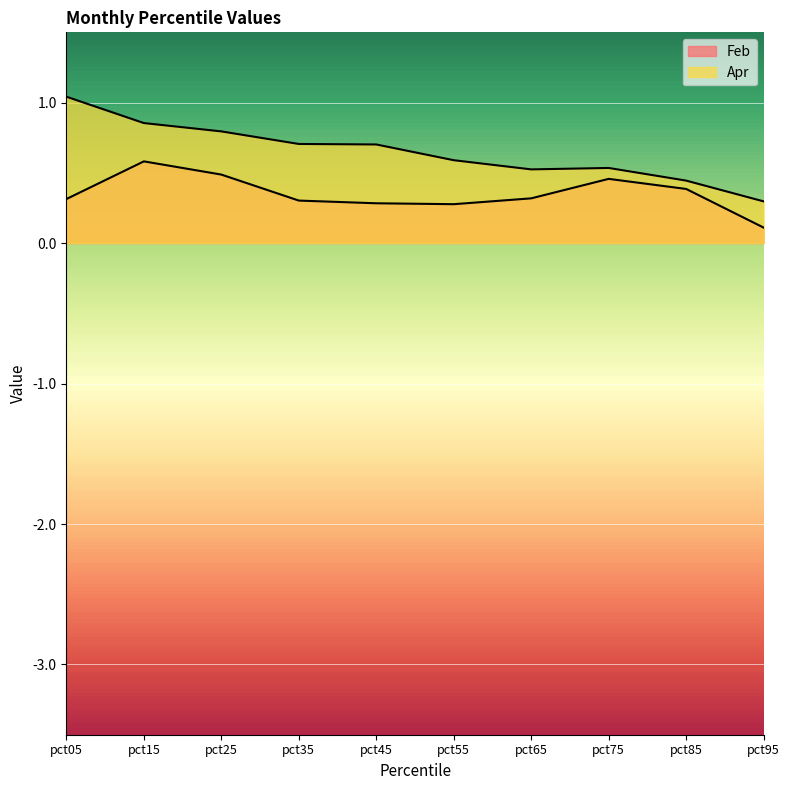

What is the lowest value of the Feb series?

0.1